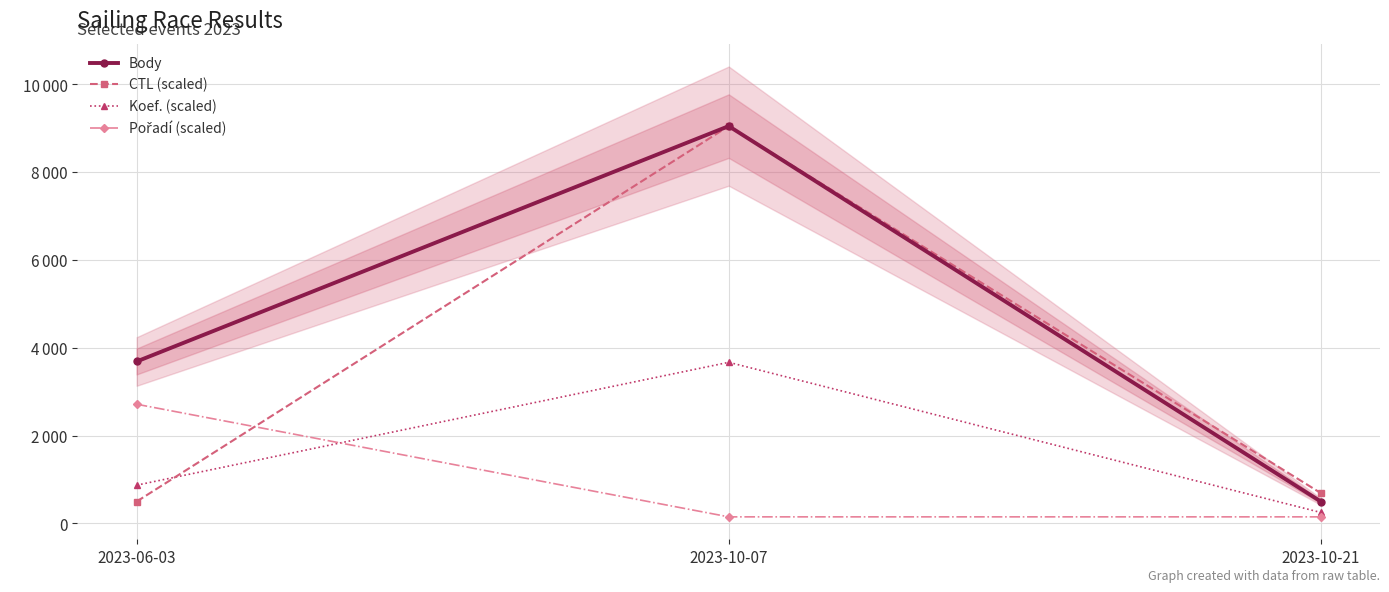

How many values in the CTL (scaled) series exceed 691?

2